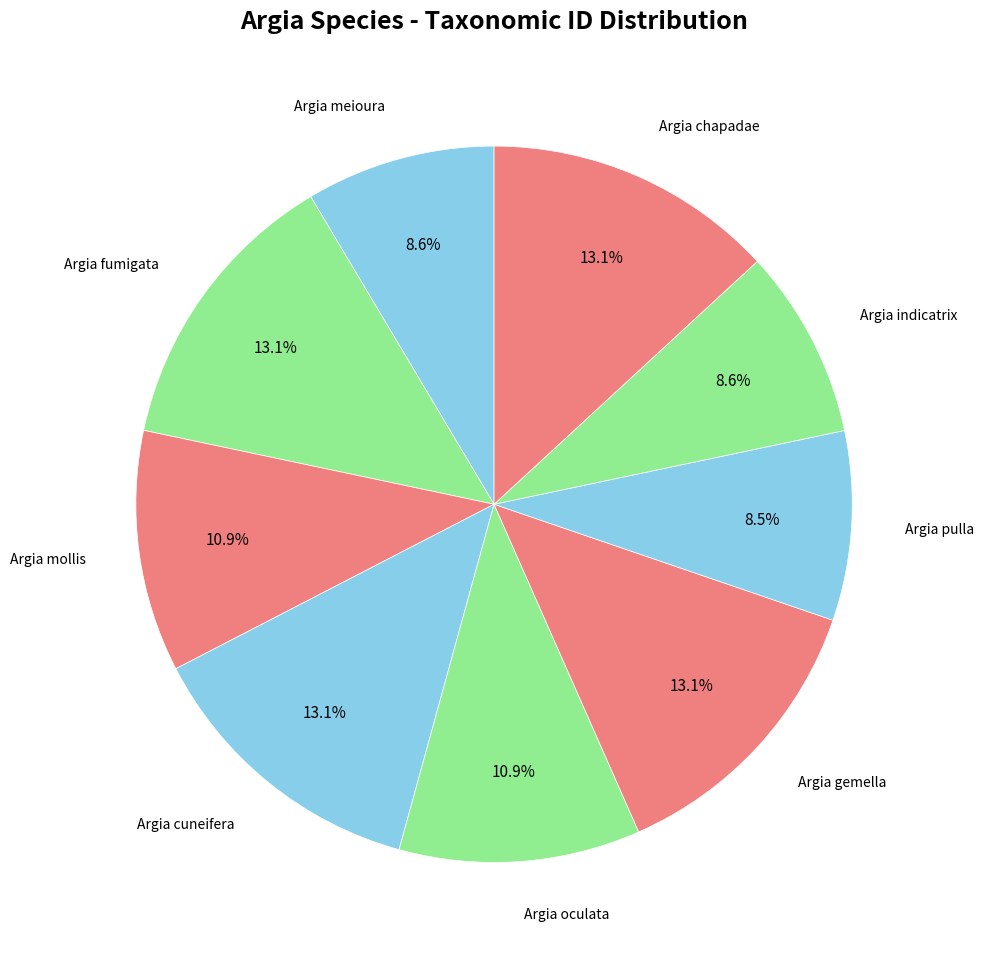

To the nearest percent, what is the difference between the largest and smallest slice percentages?

5%